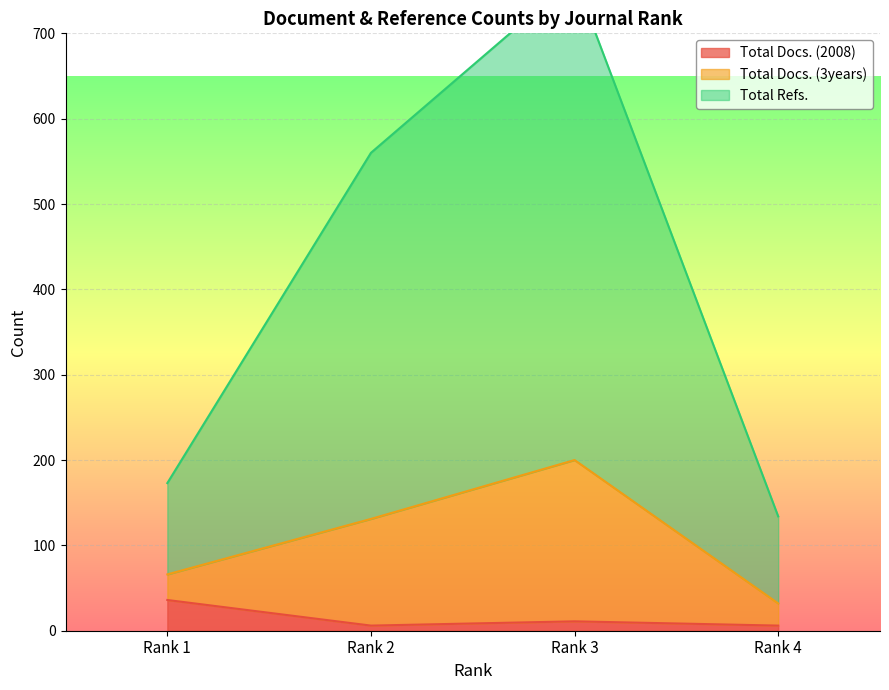

What is the highest value of the Total Docs. (2008) series?

36